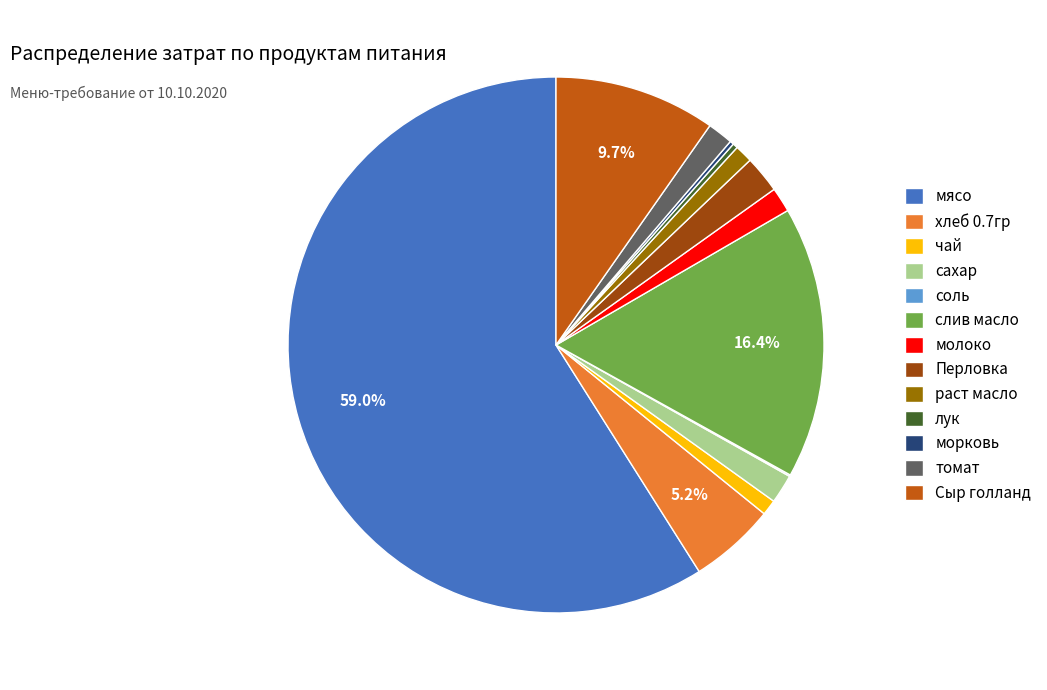

Combined, do томат and хлеб 0.7гр account for over 50%?

No